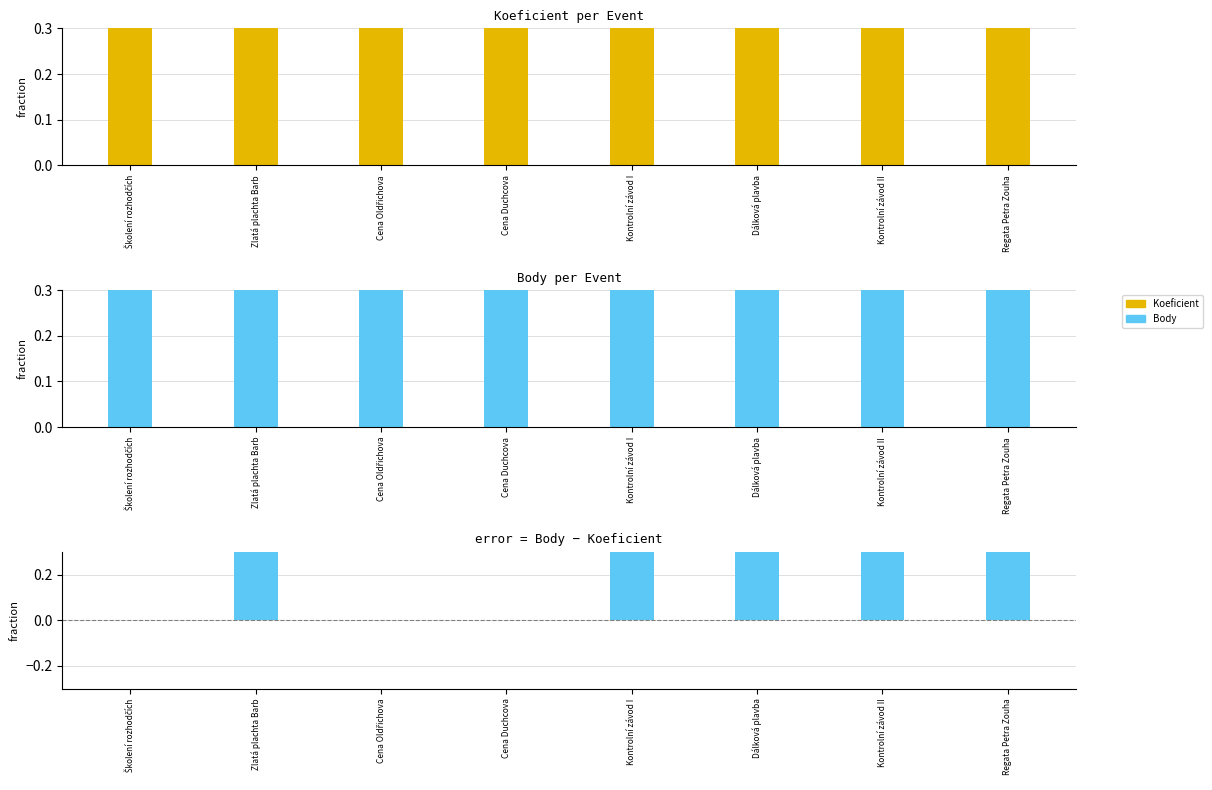

At which label does Body first exceed 3?

Zlatá plachta Barb